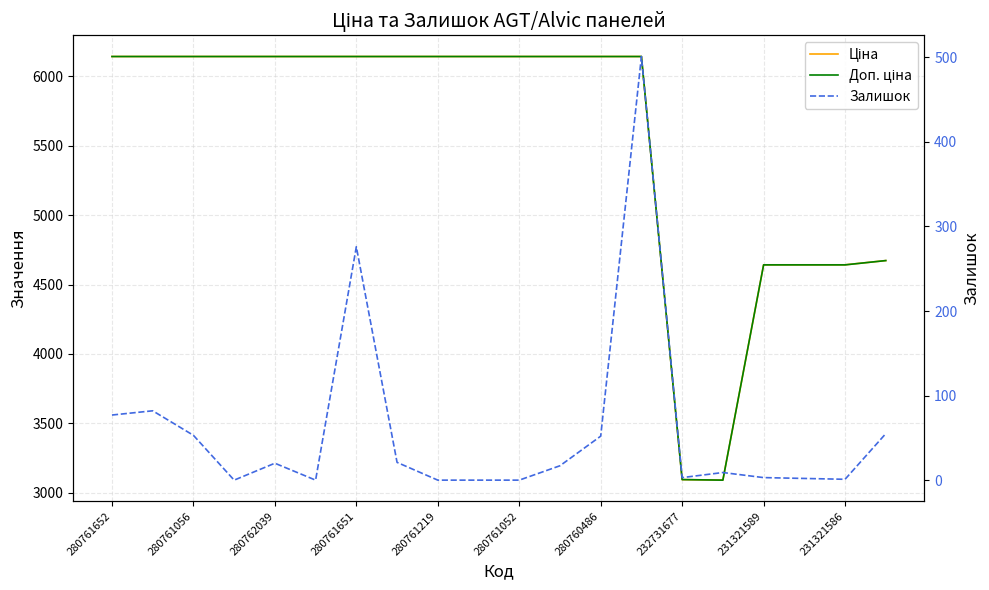

Which has a higher value, 280761056 or 16?

280761056